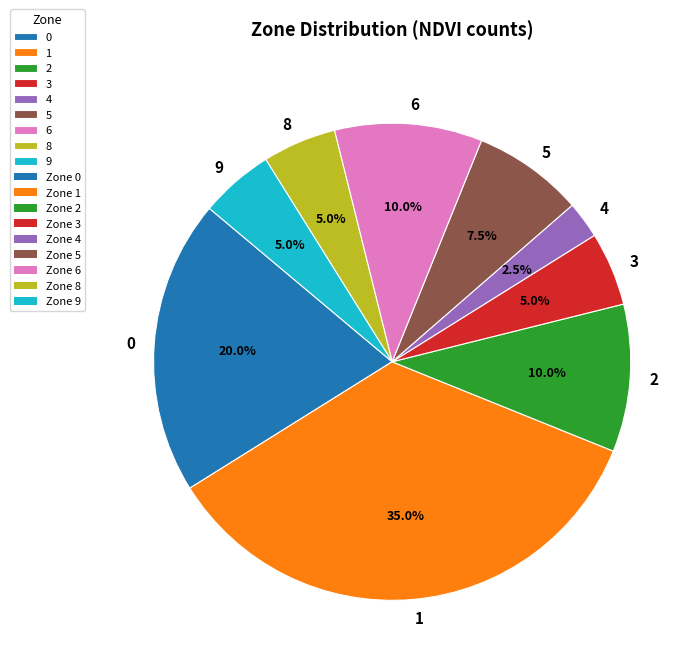

Which has a higher value, 8 or 6?

6